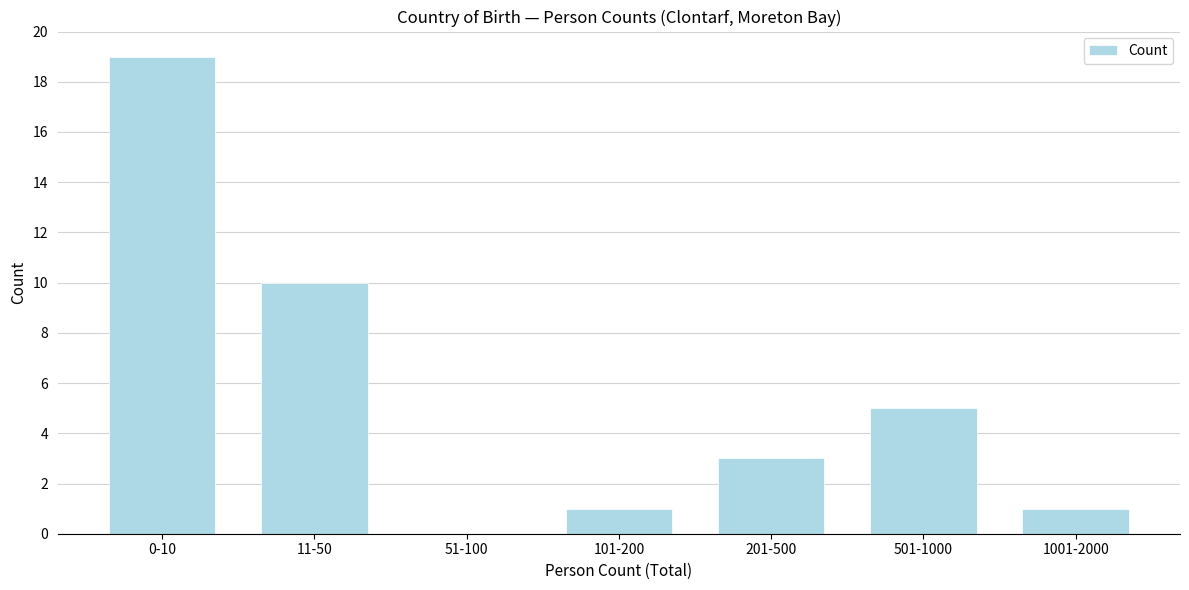

Reading right to left, what are all the values shown in this chart?

1001-2000=1	501-1000=5	201-500=3	101-200=1	51-100=0	11-50=10	0-10=19